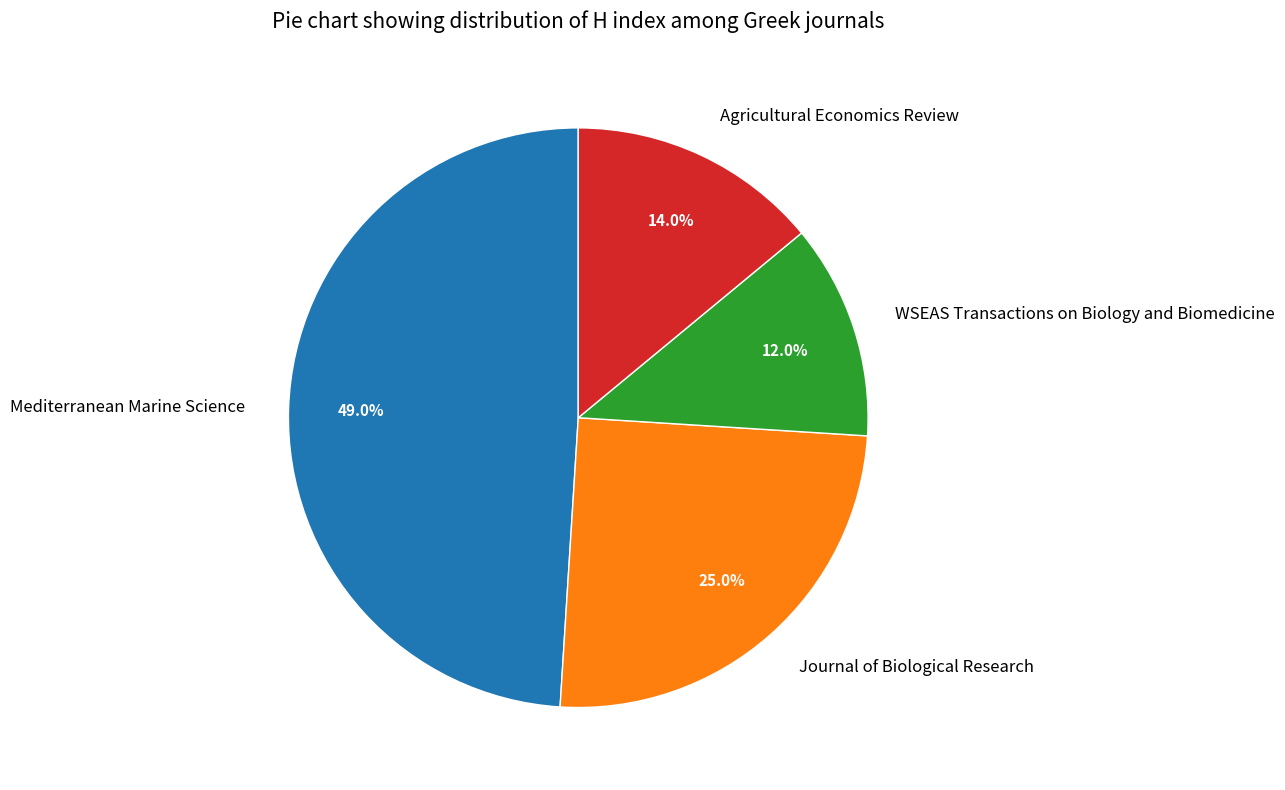

Which category has the biggest portion of the pie?

Mediterranean Marine Science